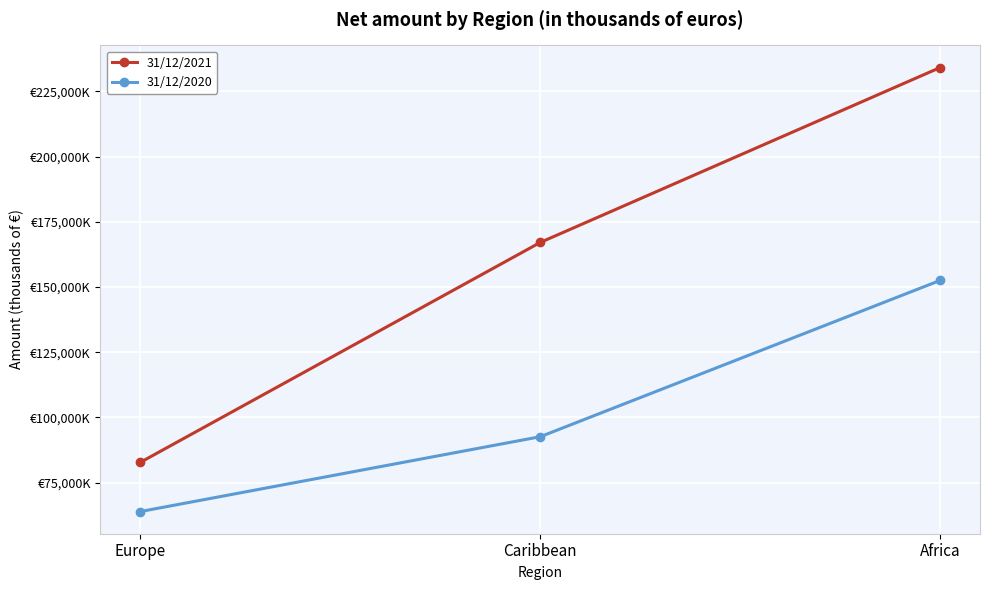

Where does the 31/12/2020 series first go above 92605?

Africa